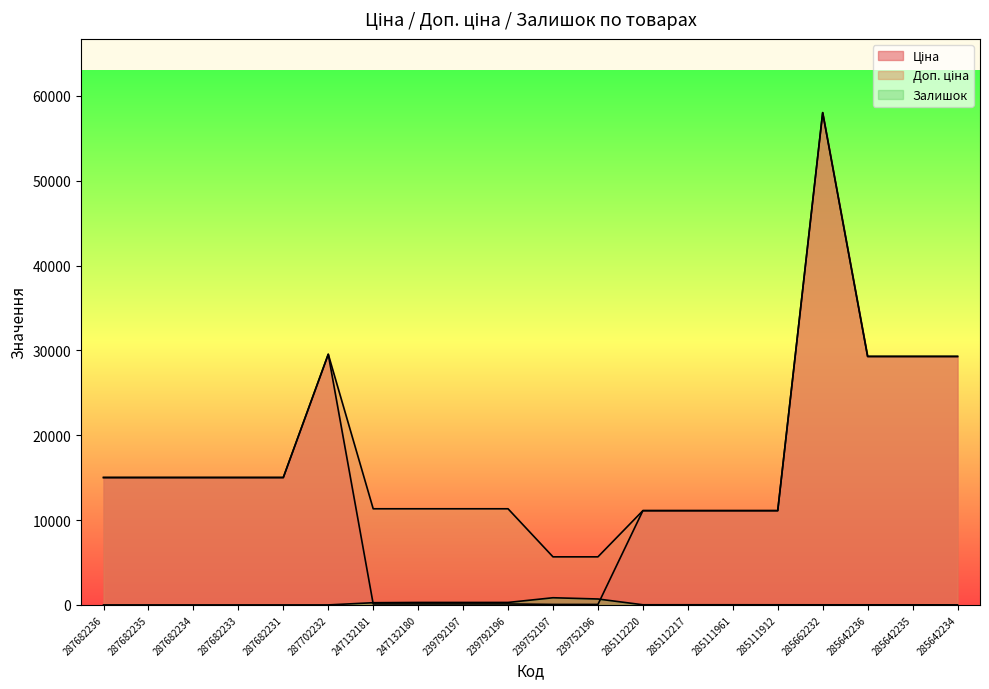

How many positive values does the Залишок series have?

14